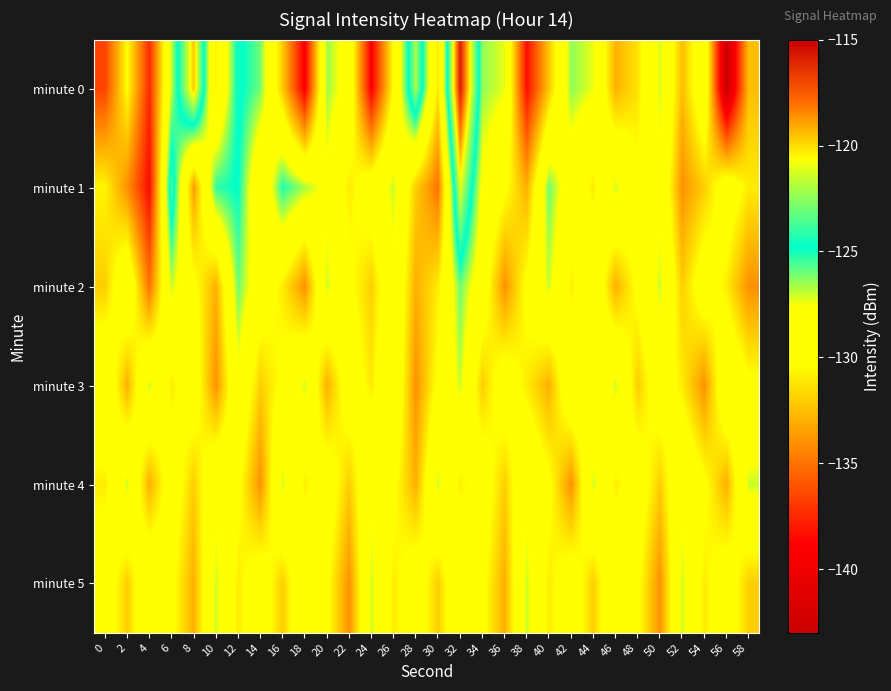

Reading left to right, transcribe all the data shown in this chart.

minute 0: 0=-136.6	2=-130.4	4=-137.4	6=-126.9	8=-119.6	10=-130.9	12=-124.5	14=-126.1	16=-132.1	18=-139.1	20=-126.5	22=-128.4	24=-139.0	26=-130.3	28=-122.0	30=-131.2	32=-115.9	34=-126.4	36=-127.4	38=-138.4	40=-132.2	42=-126.4	44=-127.4	46=-132.9	48=-131.3	50=-127.1	52=-132.6	54=-128.2	56=-143.0	58=-132.5
minute 1: 0=-130.7	2=-134.0	4=-138.5	6=-123.5	8=-133.5	10=-125.4	12=-124.7	14=-130.0	16=-125.1	18=-126.7	20=-128.0	22=-131.0	24=-129.0	26=-127.0	28=-132.0	30=-135.0	32=-121.0	34=-128.0	36=-130.0	38=-133.0	40=-126.0	42=-129.0	44=-131.0	46=-127.0	48=-130.0	50=-128.0	52=-134.0	54=-132.0	56=-129.0	58=-131.0
minute 2: 0=-132.0	2=-128.0	4=-135.0	6=-127.0	8=-130.0	10=-133.0	12=-126.0	14=-129.0	16=-131.0	18=-134.0	20=-127.0	22=-130.0	24=-132.0	26=-128.0	28=-133.0	30=-131.0	32=-126.0	34=-129.0	36=-134.0	38=-130.0	40=-127.0	42=-131.0	44=-128.0	46=-133.0	48=-130.0	50=-127.0	52=-132.0	54=-129.0	56=-131.0	58=-134.0
minute 3: 0=-128.0	2=-133.0	4=-127.0	6=-131.0	8=-129.0	10=-134.0	12=-128.0	14=-132.0	16=-130.0	18=-127.0	20=-133.0	22=-129.0	24=-131.0	26=-128.0	28=-134.0	30=-130.0	32=-127.0	34=-132.0	36=-129.0	38=-131.0	40=-133.0	42=-128.0	44=-130.0	46=-127.0	48=-132.0	50=-129.0	52=-131.0	54=-134.0	56=-128.0	58=-130.0
minute 4: 0=-131.0	2=-127.0	4=-133.0	6=-129.0	8=-132.0	10=-128.0	12=-130.0	14=-134.0	16=-127.0	18=-131.0	20=-129.0	22=-132.0	24=-128.0	26=-130.0	28=-133.0	30=-127.0	32=-131.0	34=-129.0	36=-132.0	38=-128.0	40=-130.0	42=-134.0	44=-127.0	46=-131.0	48=-129.0	50=-132.0	52=-128.0	54=-130.0	56=-133.0	58=-127.0
minute 5: 0=-129.0	2=-132.0	4=-128.0	6=-130.0	8=-133.0	10=-127.0	12=-131.0	14=-129.0	16=-132.0	18=-128.0	20=-130.0	22=-134.0	24=-127.0	26=-131.0	28=-129.0	30=-132.0	32=-128.0	34=-130.0	36=-133.0	38=-127.0	40=-131.0	42=-129.0	44=-132.0	46=-128.0	48=-130.0	50=-134.0	52=-127.0	54=-131.0	56=-129.0	58=-132.0